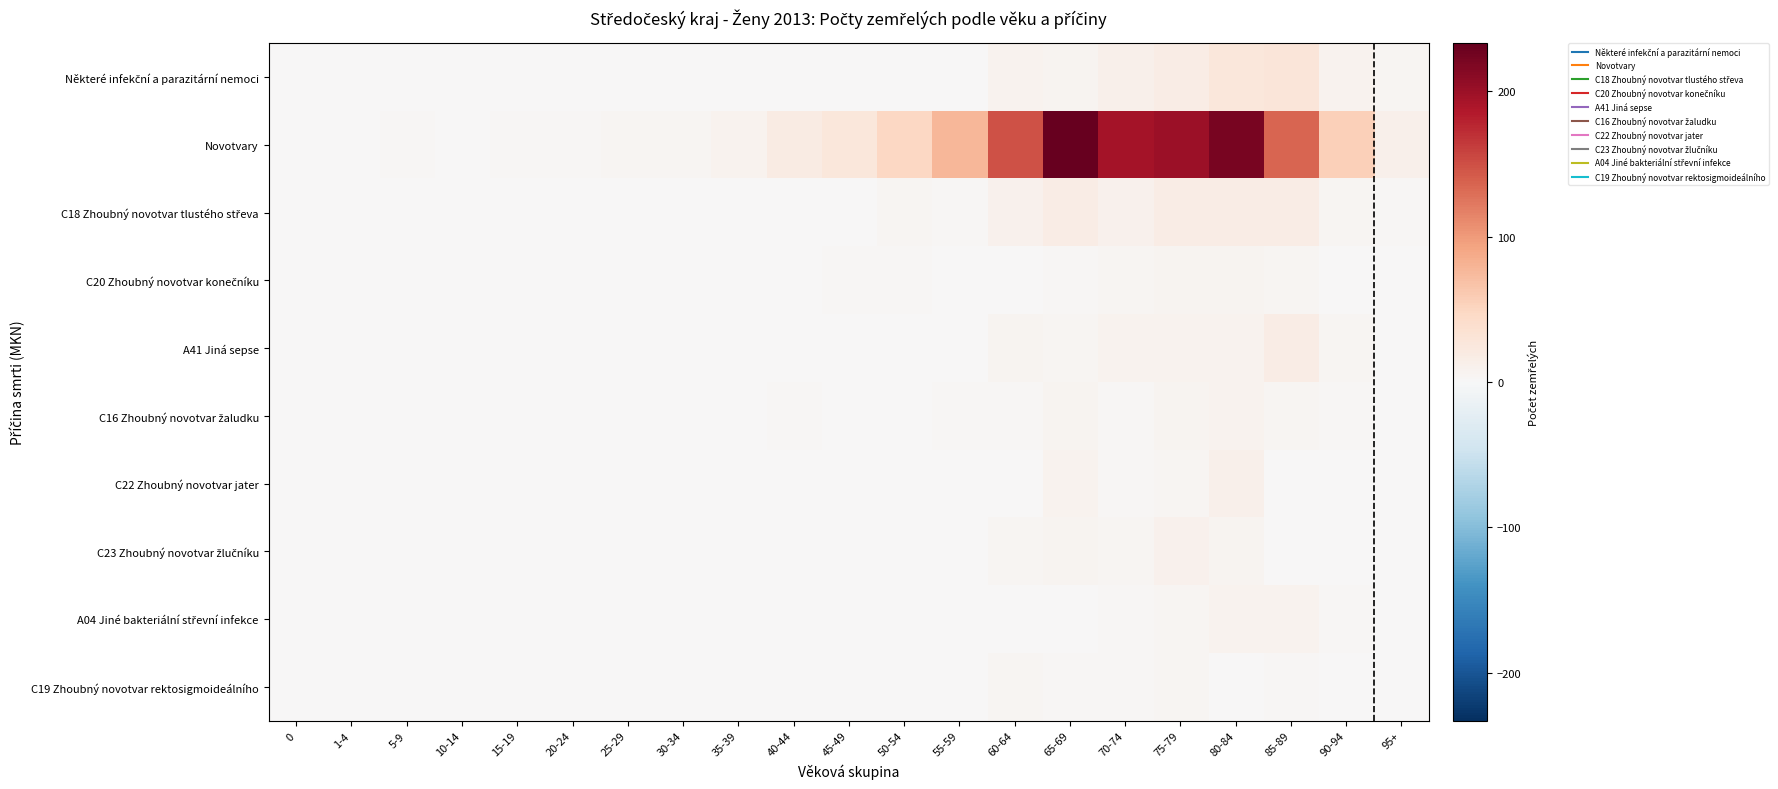

At 50-54, list the series in order from largest to smallest.

Novotvary, C18 Zhoubný novotvar tlustého střeva, C20 Zhoubný novotvar konečníku, Některé infekční a parazitární nemoci, A04 Jiné bakteriální střevní infekce, C19 Zhoubný novotvar rektosigmoideálního, A41 Jiná sepse, C16 Zhoubný novotvar žaludku, C22 Zhoubný novotvar jater, C23 Zhoubný novotvar žlučníku